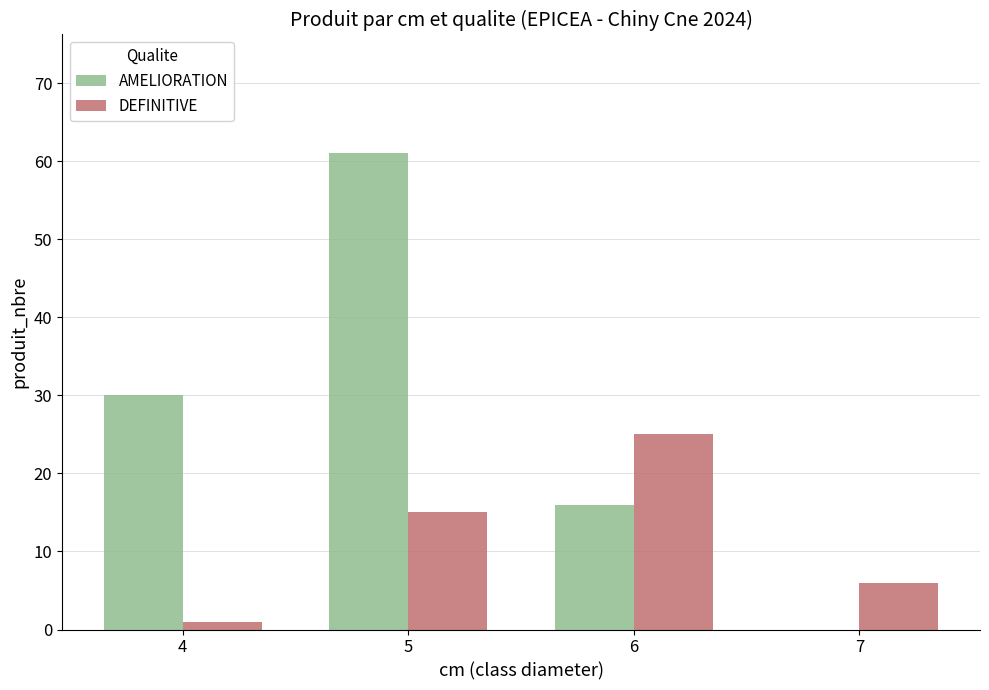

What is the sum of all AMELIORATION values?

107